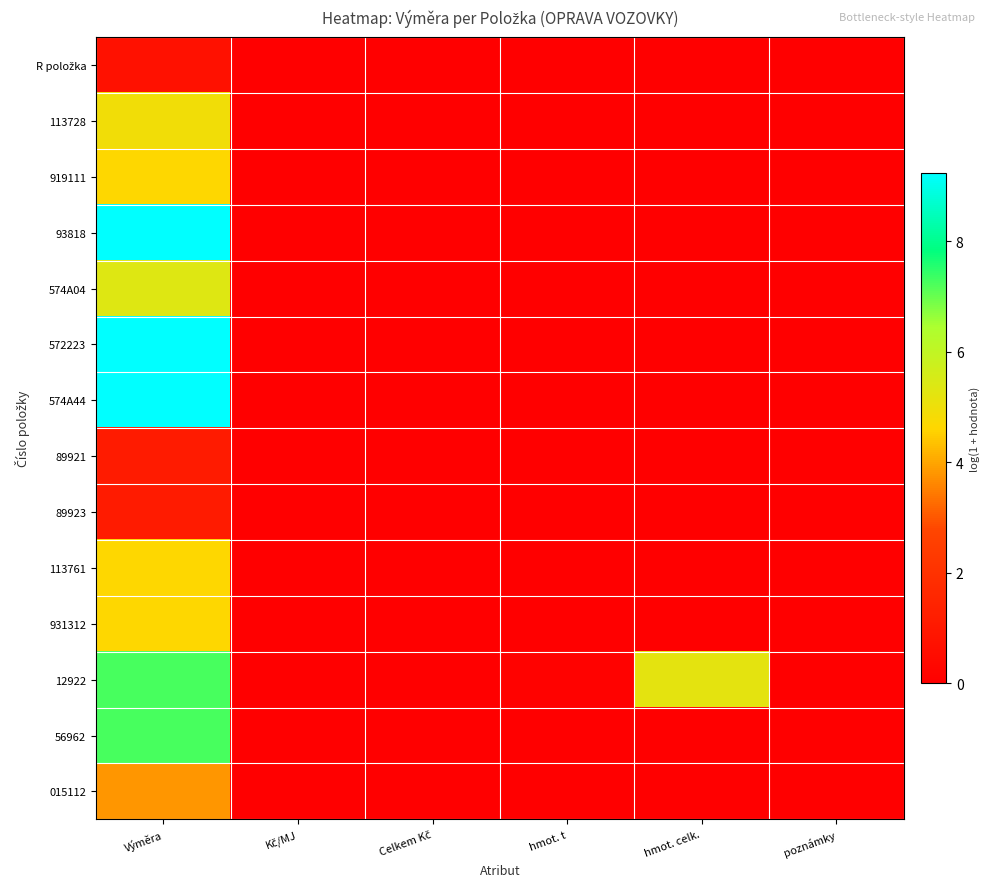

List the series in order of their peak value, lowest first.

R položka, 89921, 89923, 015112, 919111, 113761, 931312, 113728, 574A04, 12922, 56962, 93818, 572223, 574A44